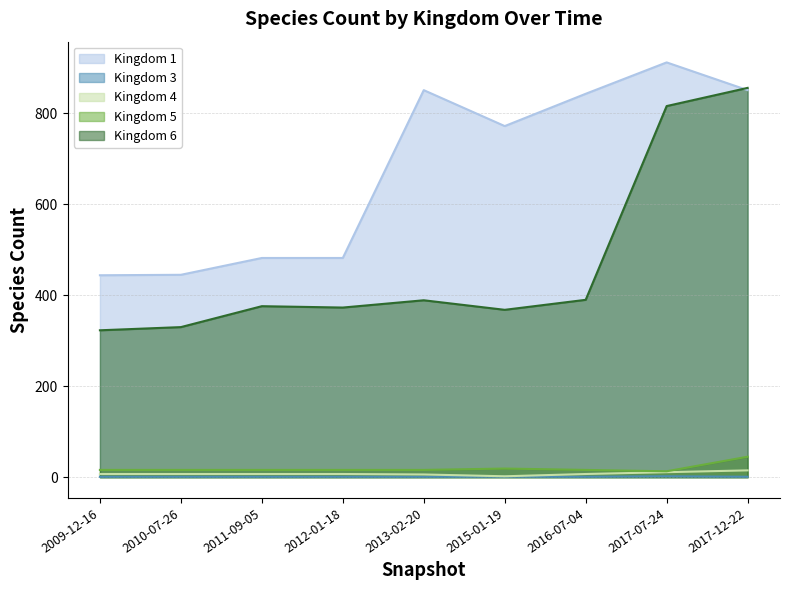

What position from the left is 2011-09-05?

3